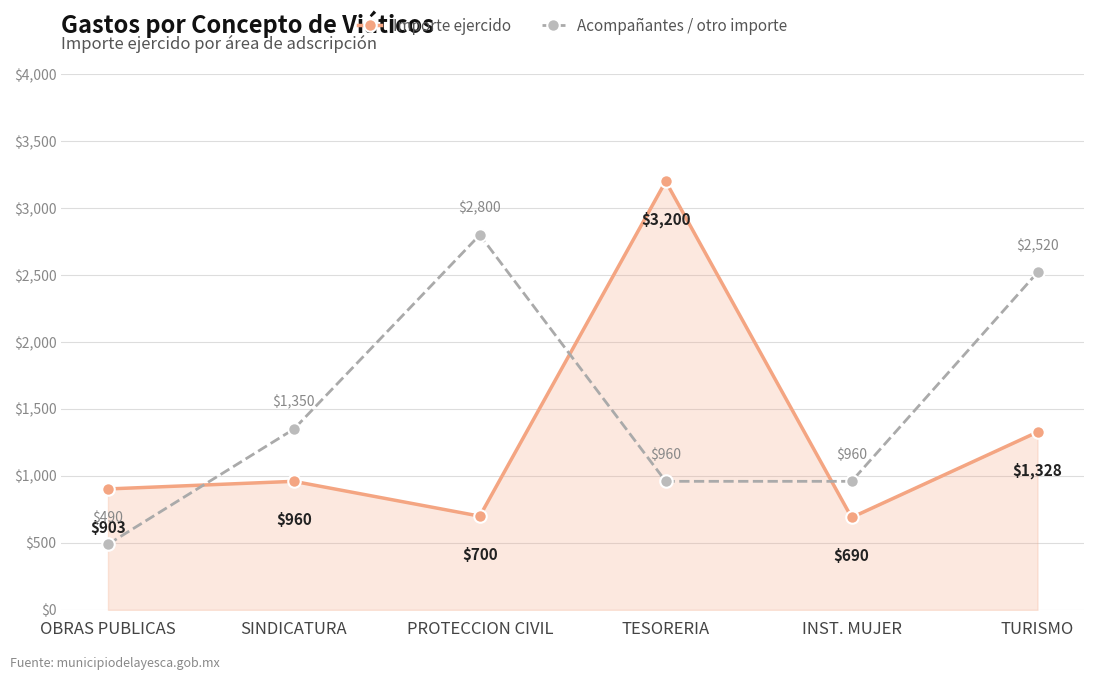

List the series in order of their peak value, lowest first.

Acompañantes / otro importe, Importe ejercido